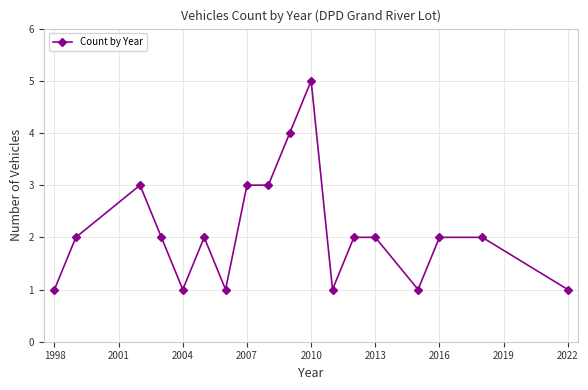

What is the value of the 11th point from the left?

5